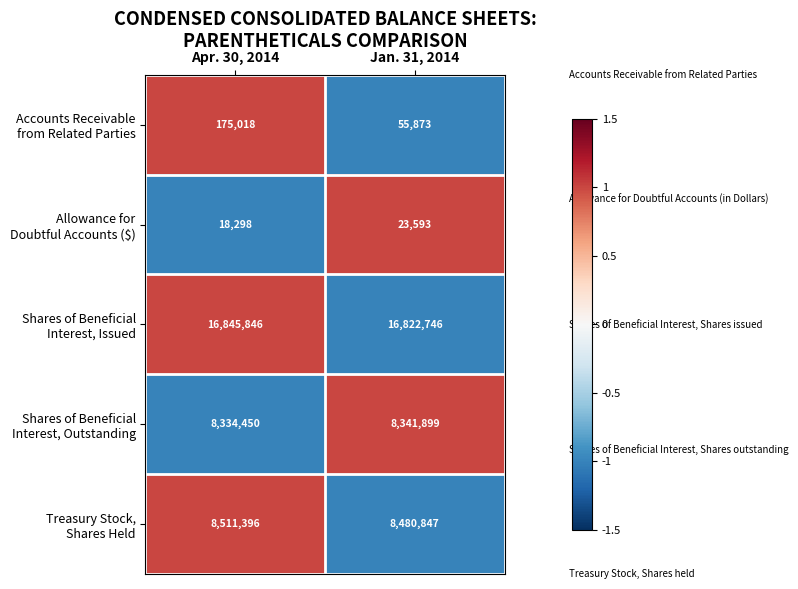

Which label corresponds to the largest value in the chart?

Apr. 30, 2014